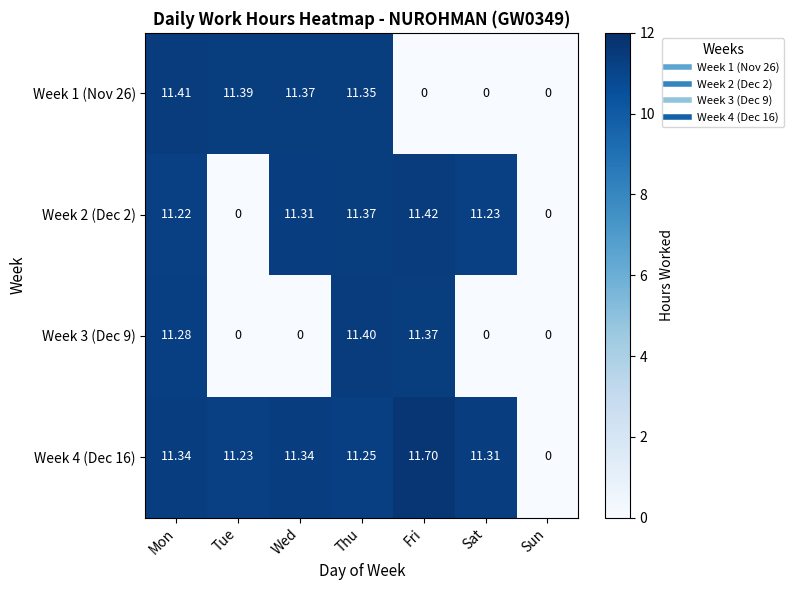

Which category has the highest value in the Week 1 (Nov 26) series?

Mon